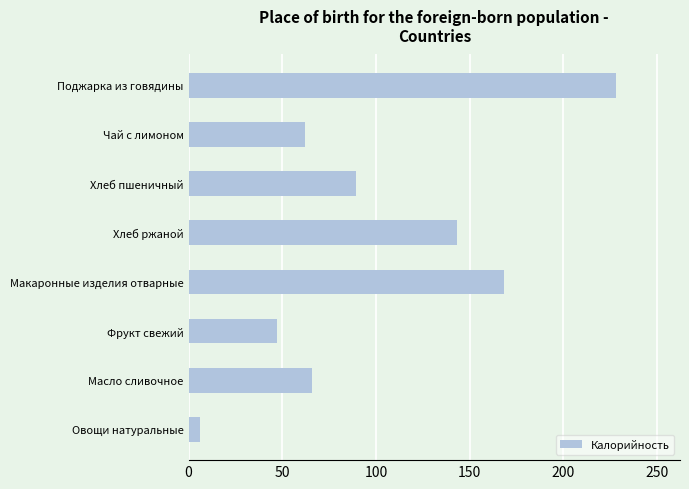

Rank the categories by value from highest to lowest.

Поджарка из говядины, Макаронные изделия отварные, Хлеб ржаной, Хлеб пшеничный, Масло сливочное, Чай с лимоном, Фрукт свежий, Овощи натуральные